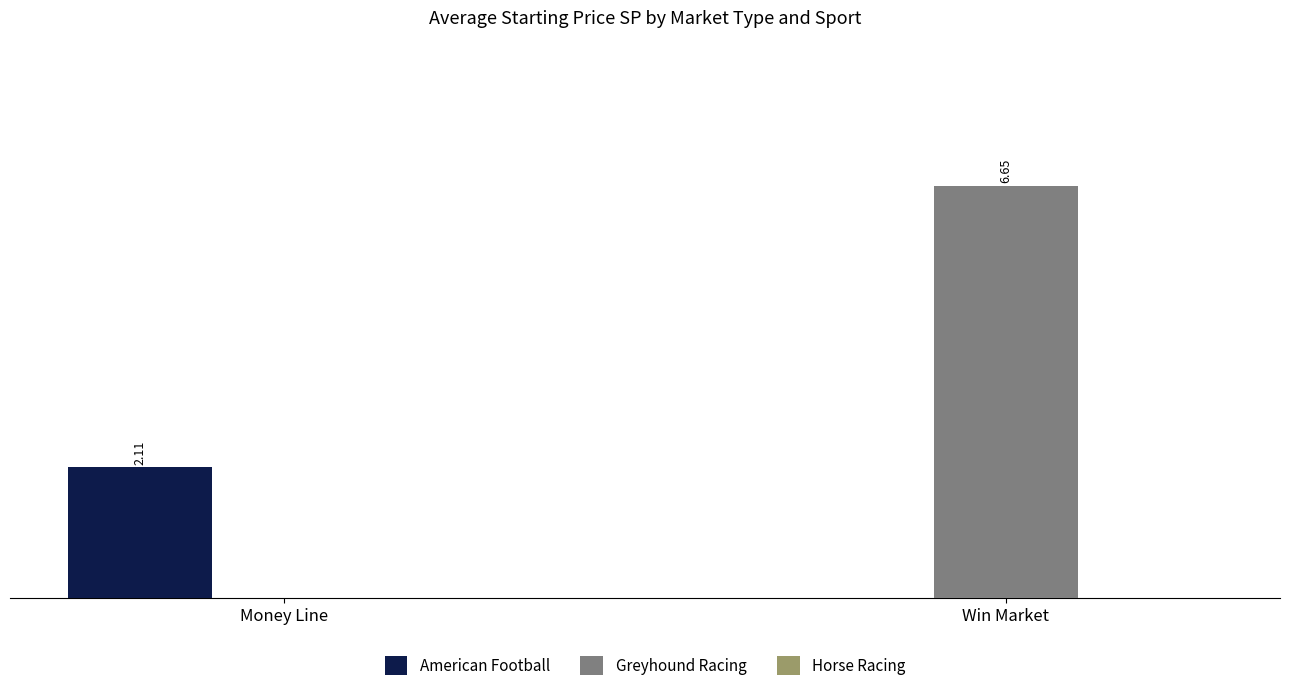

Which series has the largest total across all categories?

Greyhound Racing